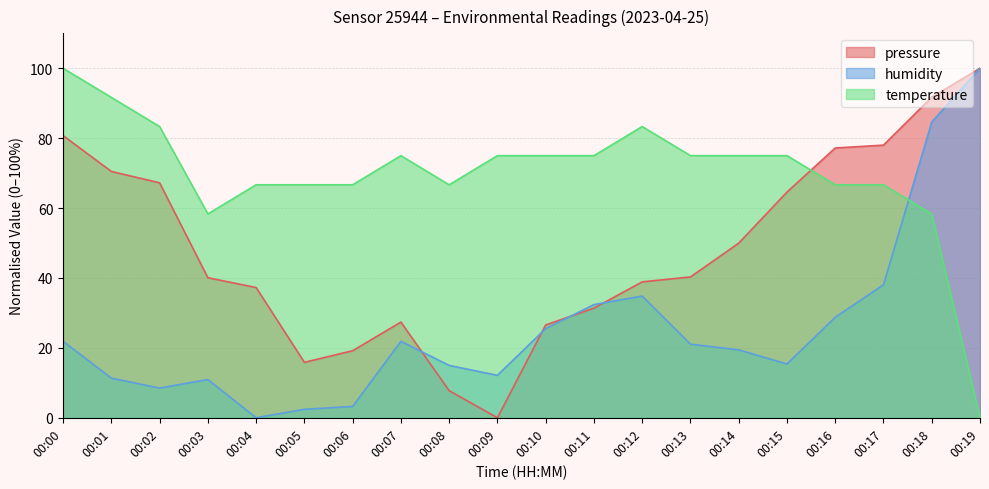

True or false: pressure has a value of 108.8 at 00:02.

False